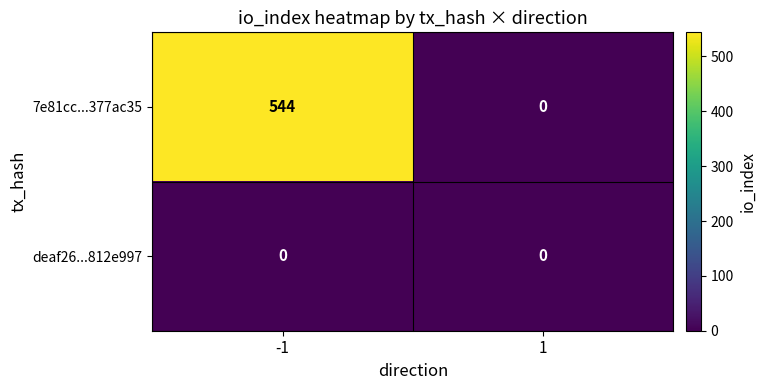

Rank the series by their maximum value, from highest to lowest.

7e81cc...377ac35, deaf26...812e997